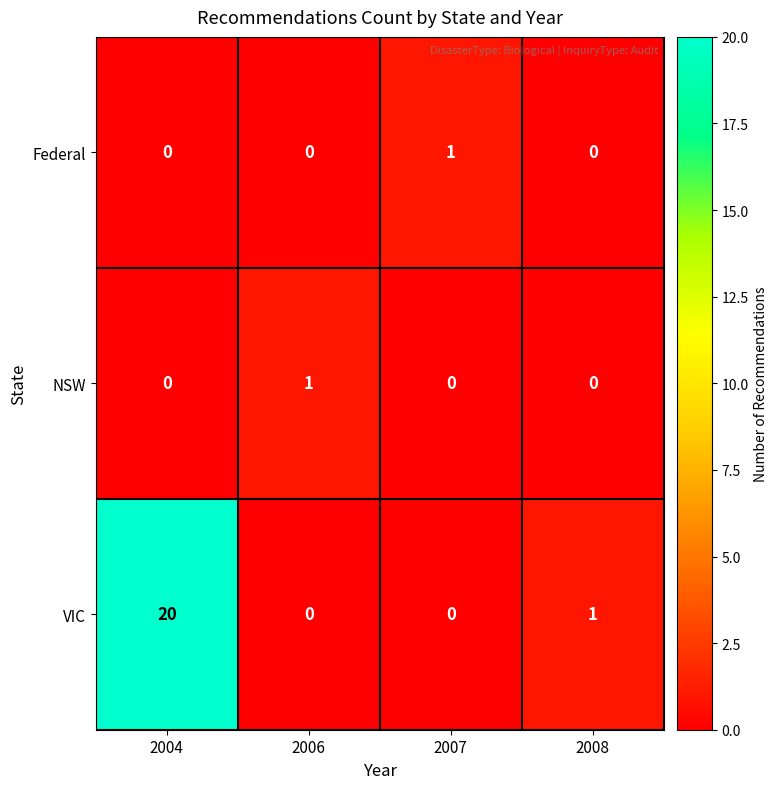

Reading left to right, what are all the values shown in this chart?

Federal: 2004=0	2006=0	2007=1	2008=0
NSW: 2004=0	2006=1	2007=0	2008=0
VIC: 2004=20	2006=0	2007=0	2008=1